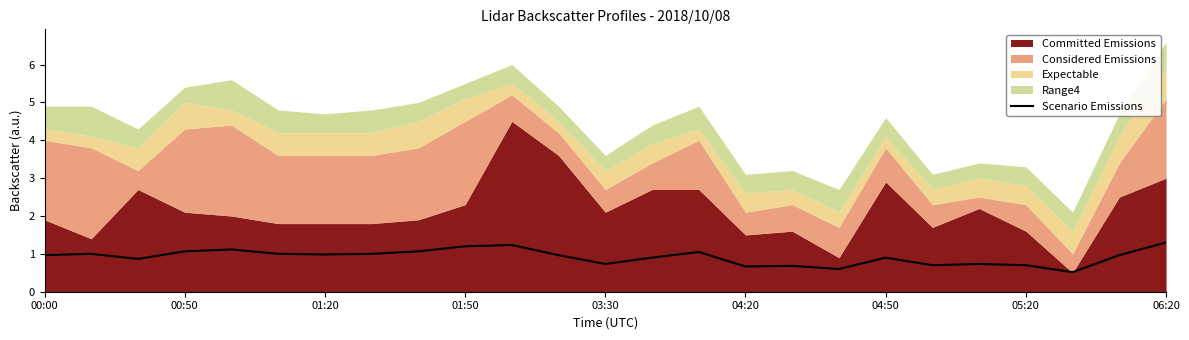

True or false: the data shows 0.8 at 17.

False